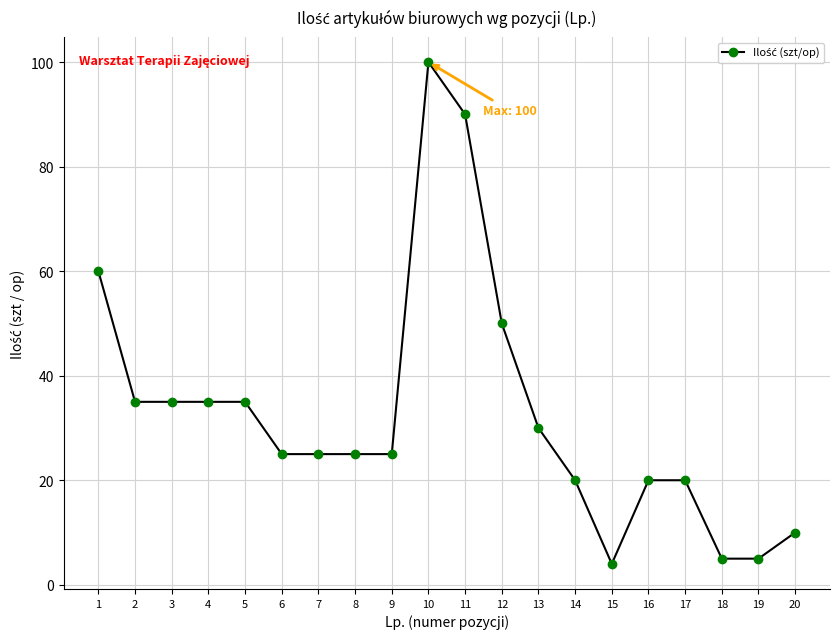

What is the maximum value shown in the chart?

100